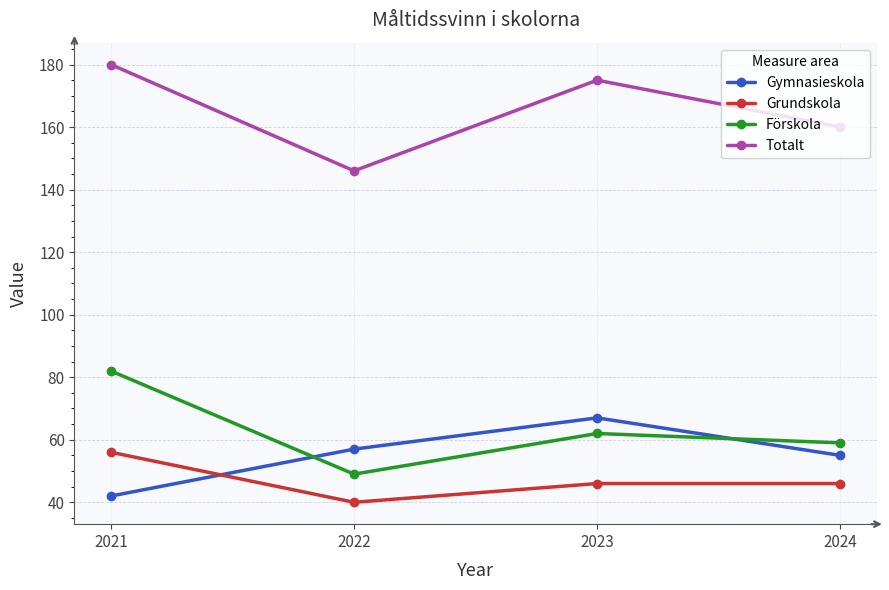

Which category has the lowest value in the Totalt series?

2022